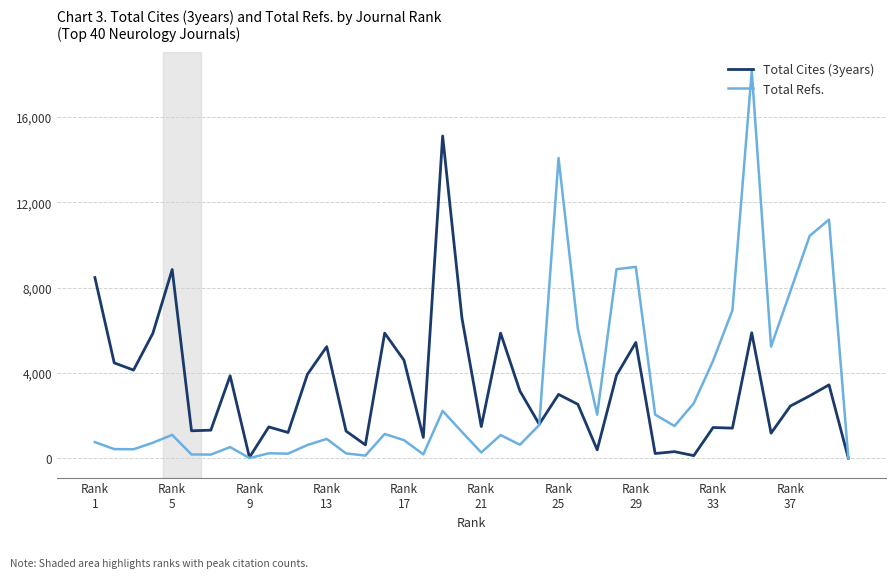

Which series has the widest spread of values?

Total Refs.